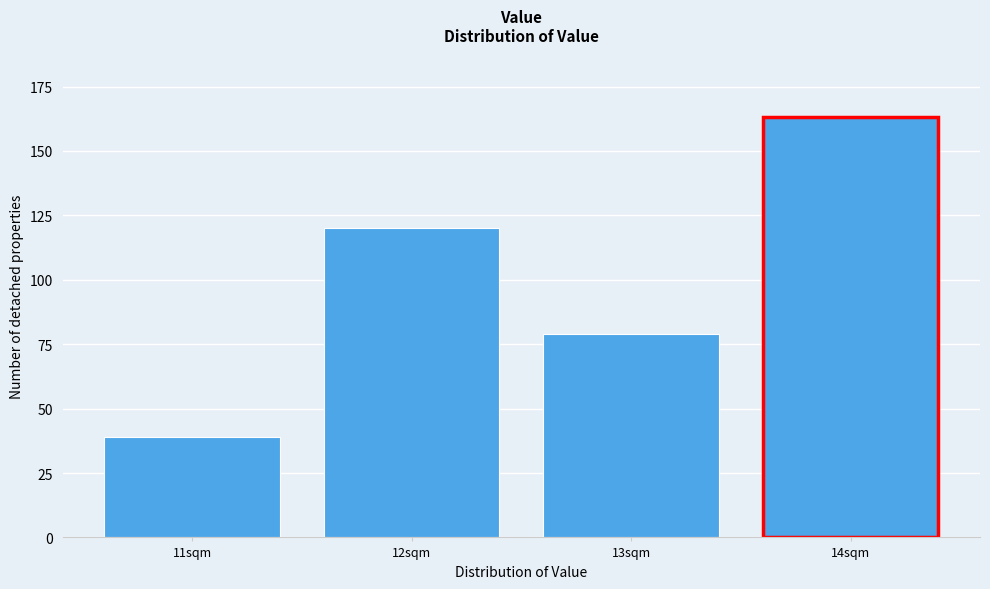

Reading left to right, what are all the values shown in this chart?

39	120	79	163